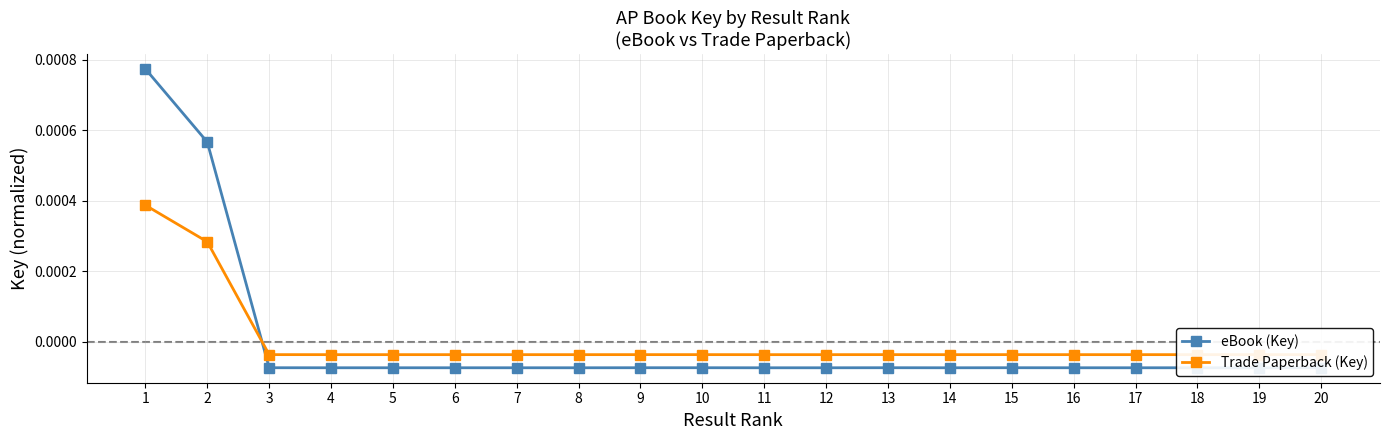

True or false: eBook (Key) has more than 0 points higher than both neighbors.

True